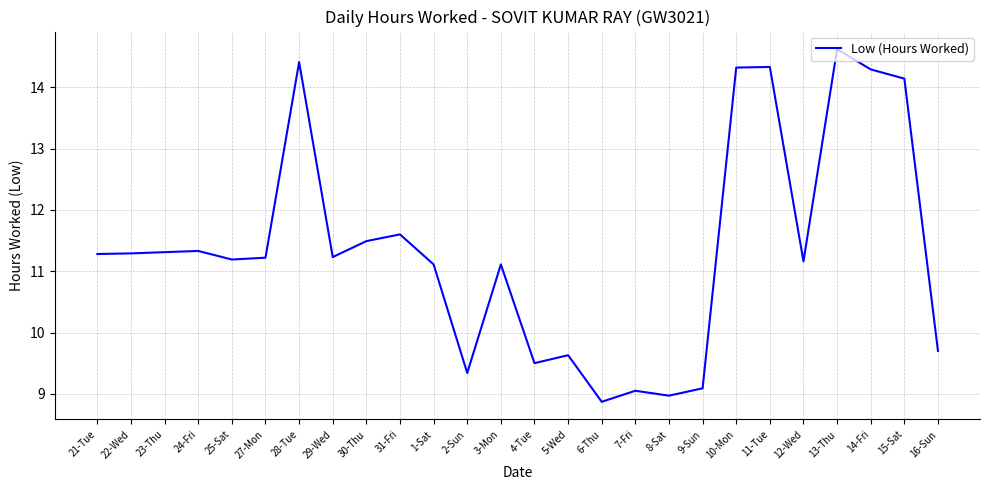

At which label does the data first exceed 11?

21-Tue